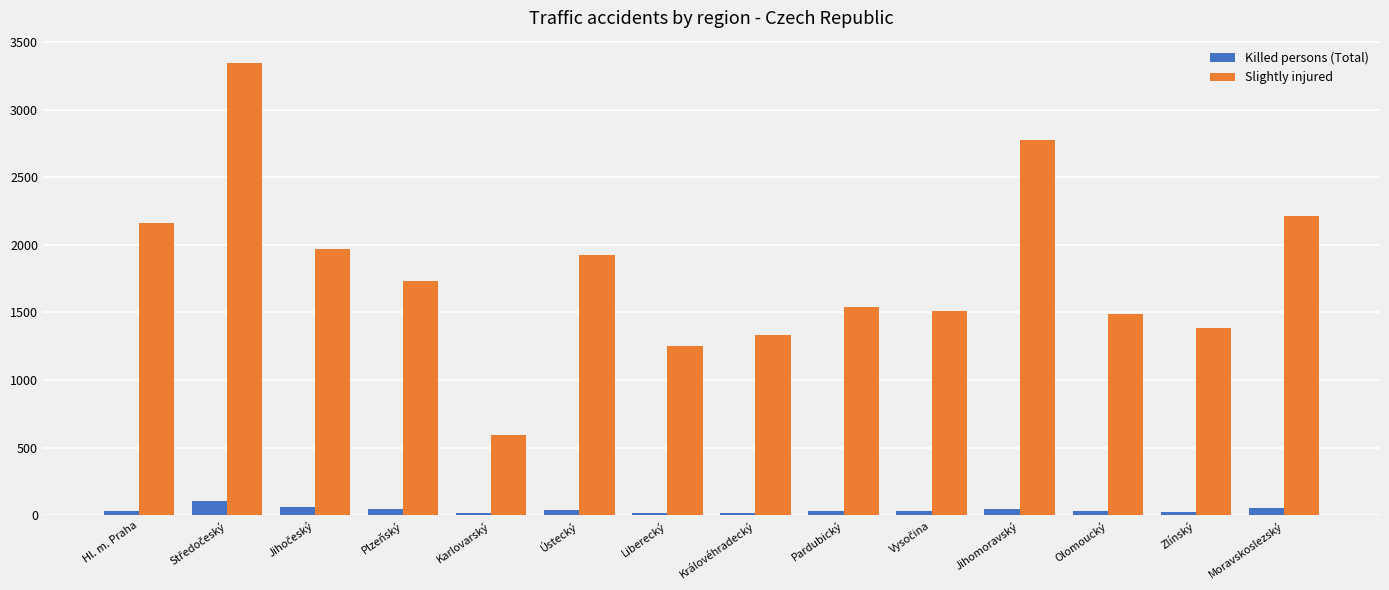

List the series in order of their peak value, highest first.

Slightly injured, Killed persons (Total)